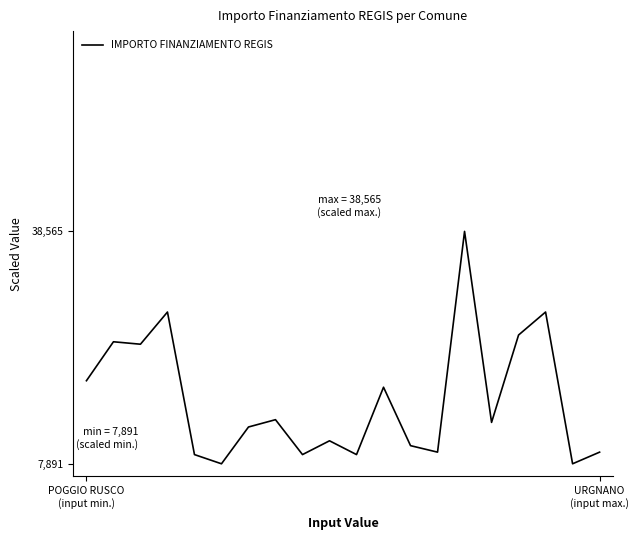

What is the difference between the maximum and minimum values?

30674